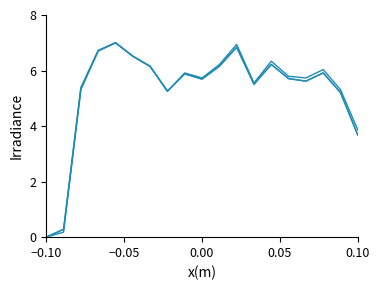

How many lines are shown in the chart?

3